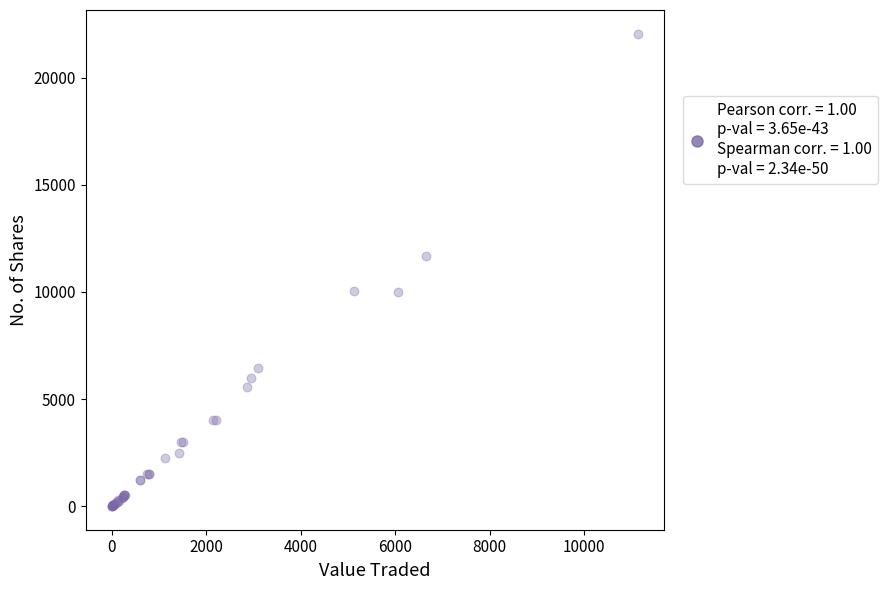

What Y value in the scatter plot is closest to 11027?

11683